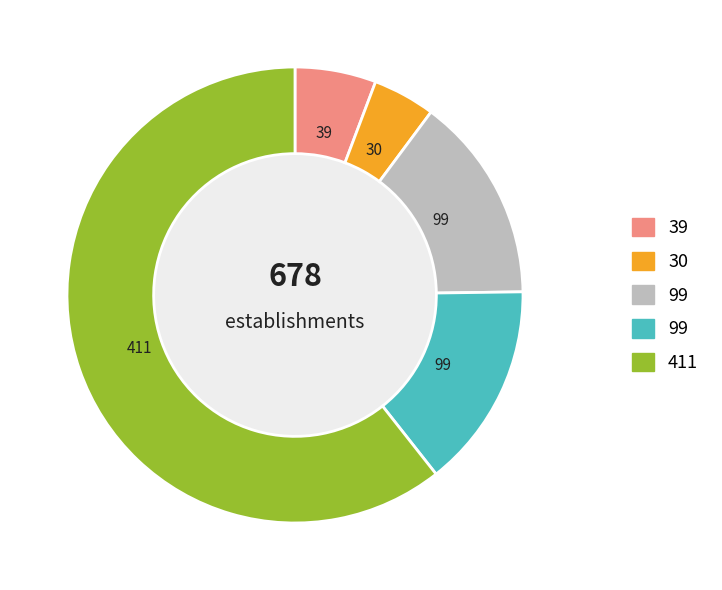

How many segments does this pie chart have?

5